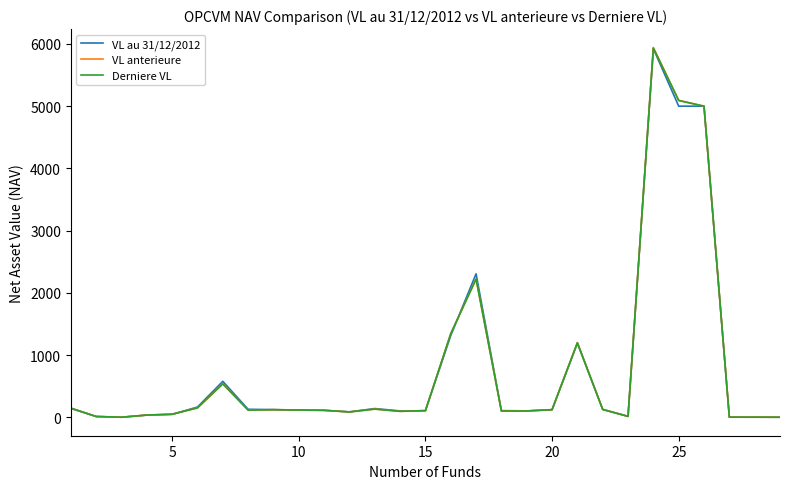

List the series in order of their overall mean, highest first.

VL au 31/12/2012, VL anterieure, Derniere VL